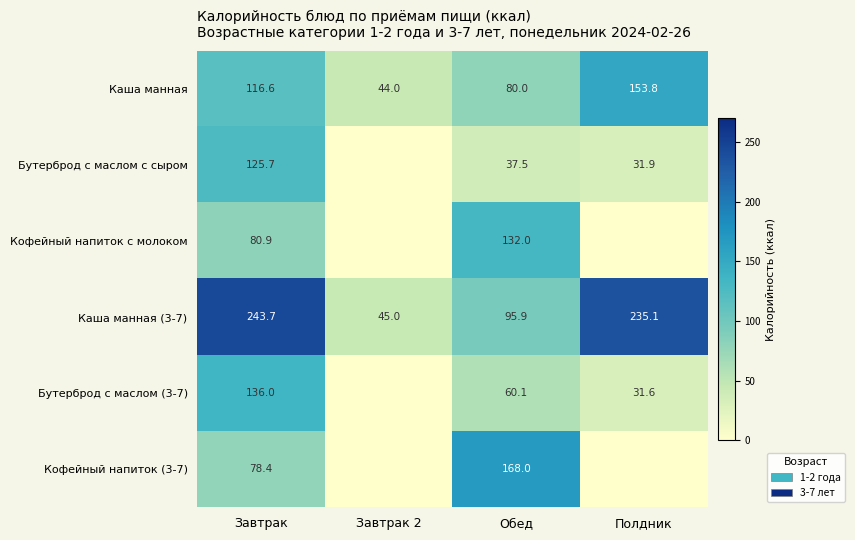

List the labels in order of Каша манная value, smallest first.

Завтрак 2, Обед, Завтрак, Полдник